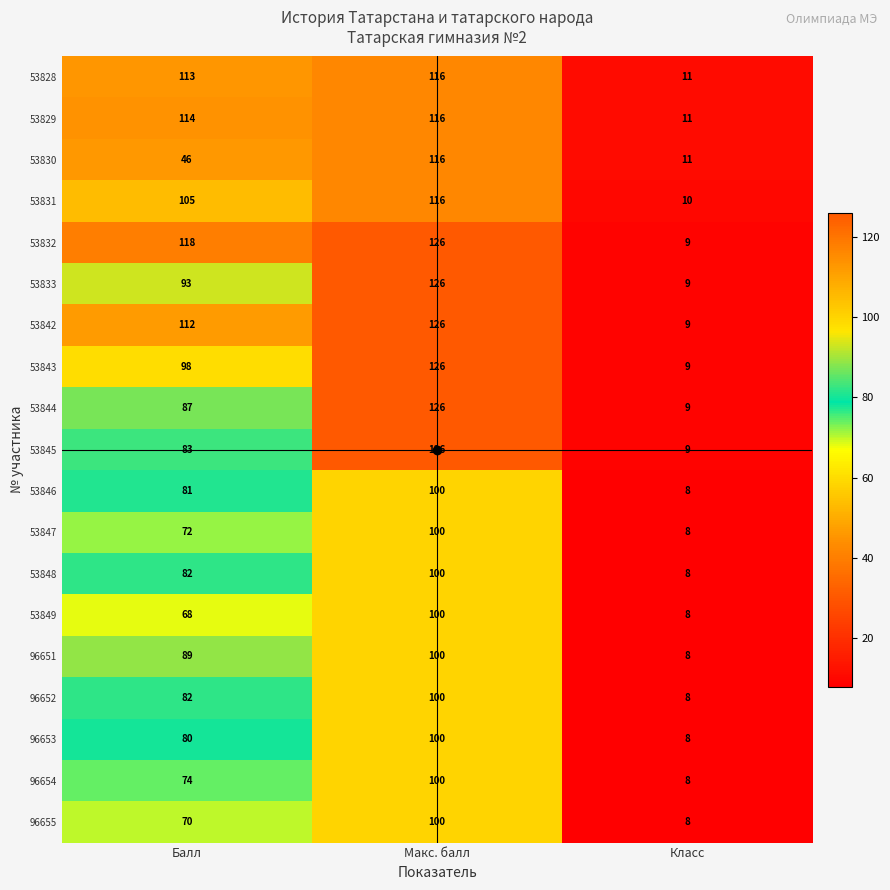

Where is 53848 nearest to the value 54?

Балл